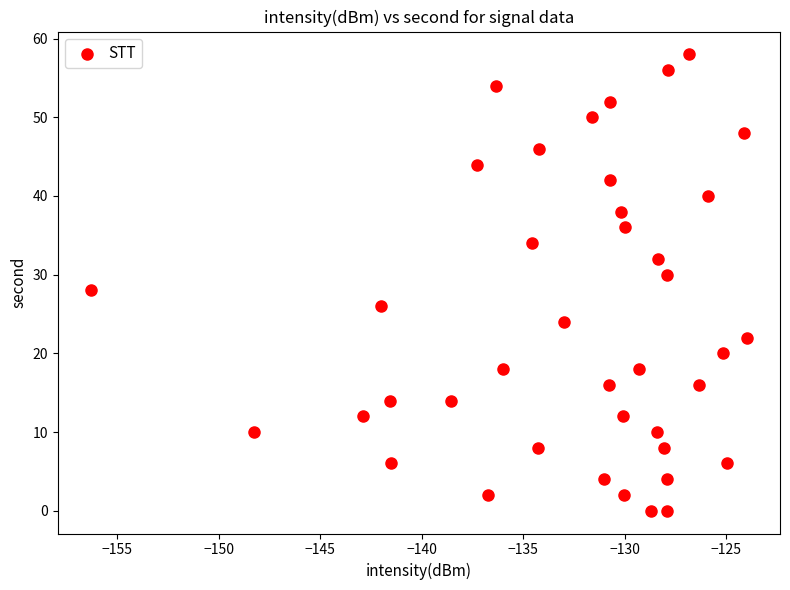

What is the range of Y values (max minus min)?

58